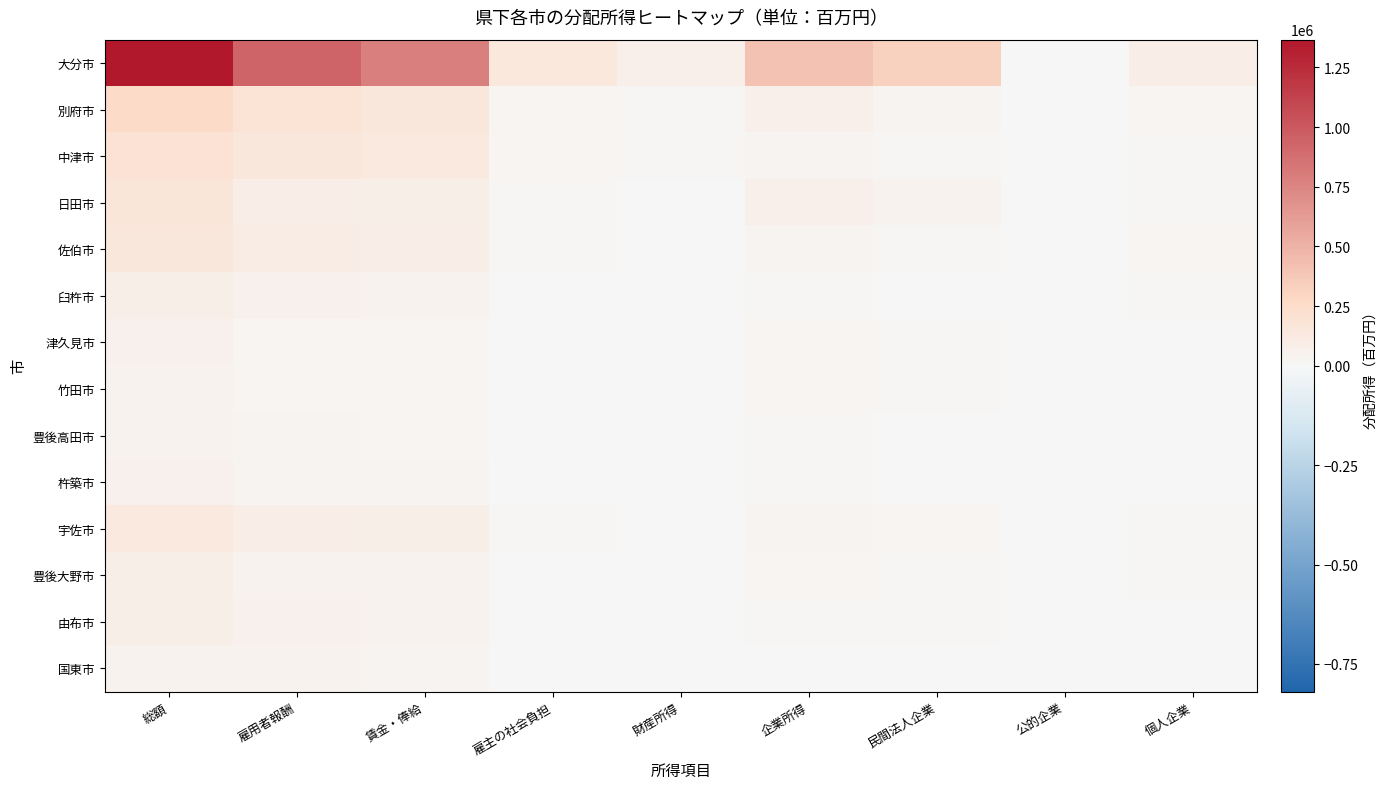

At which category is the sum across all series the highest?

総額